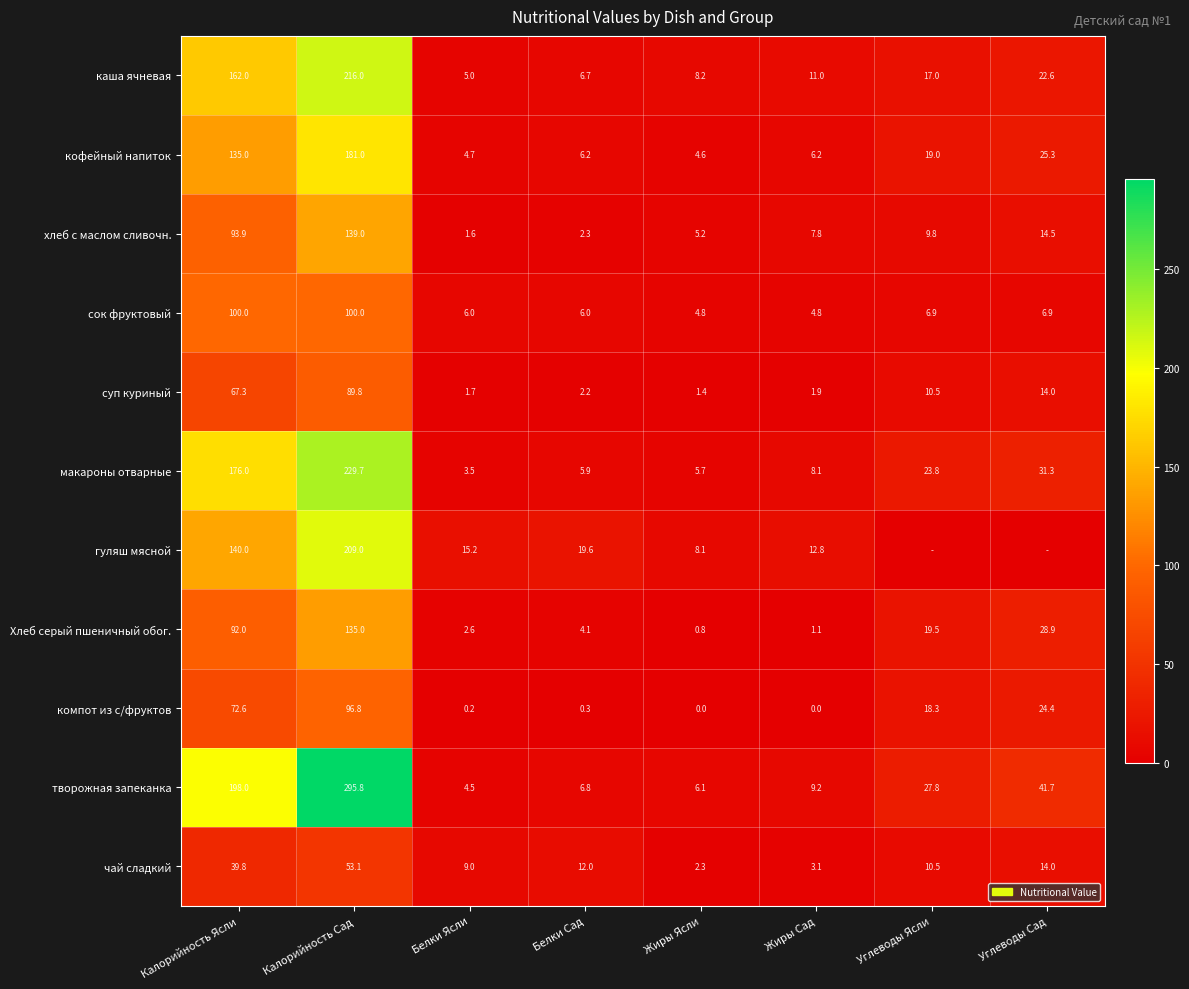

What is the average value of the компот из с/фруктов series?

26.6